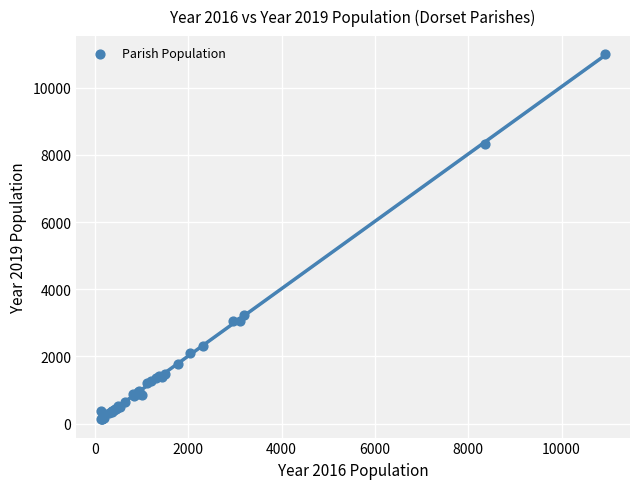

What Y value in the scatter plot is closest to 5559?

3233